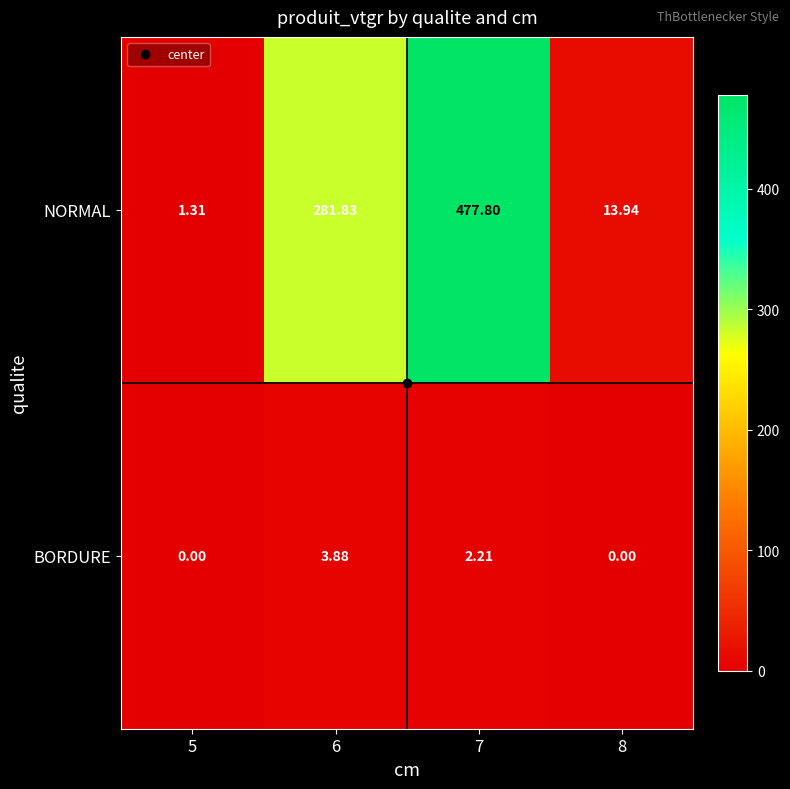

Rank the series at 7 from highest to lowest value.

NORMAL, BORDURE